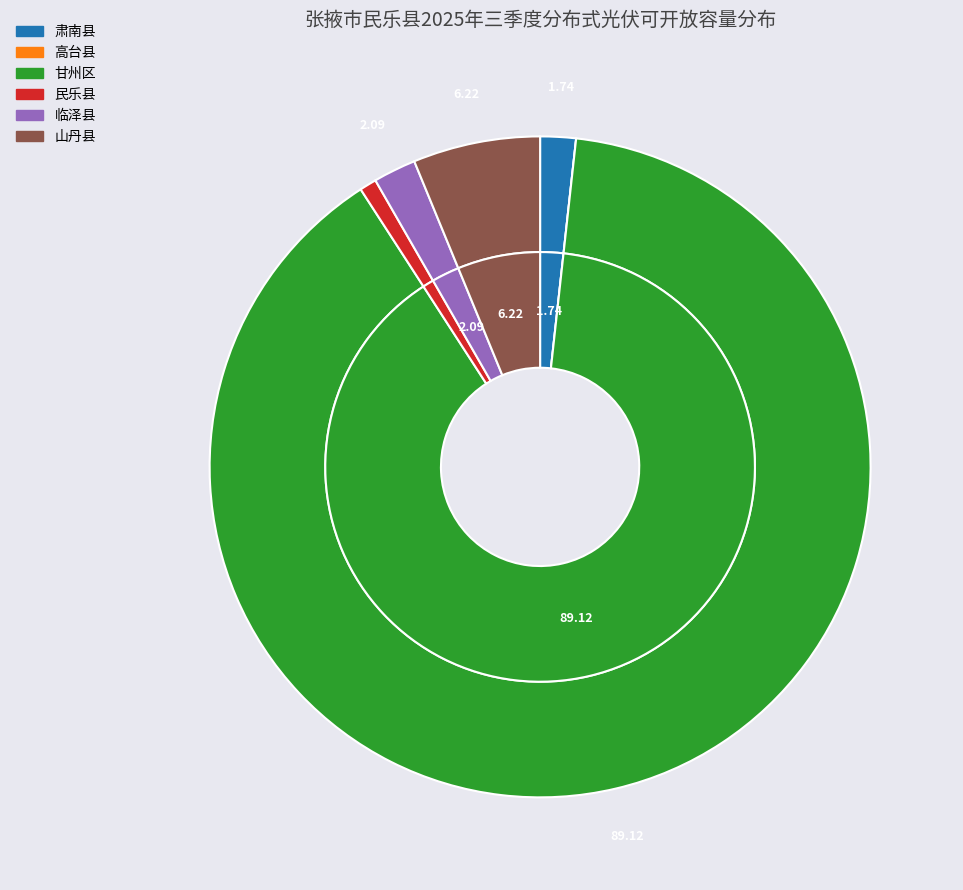

Approximately how many times larger is the value at 肃南县 compared to 山丹县?

0.3